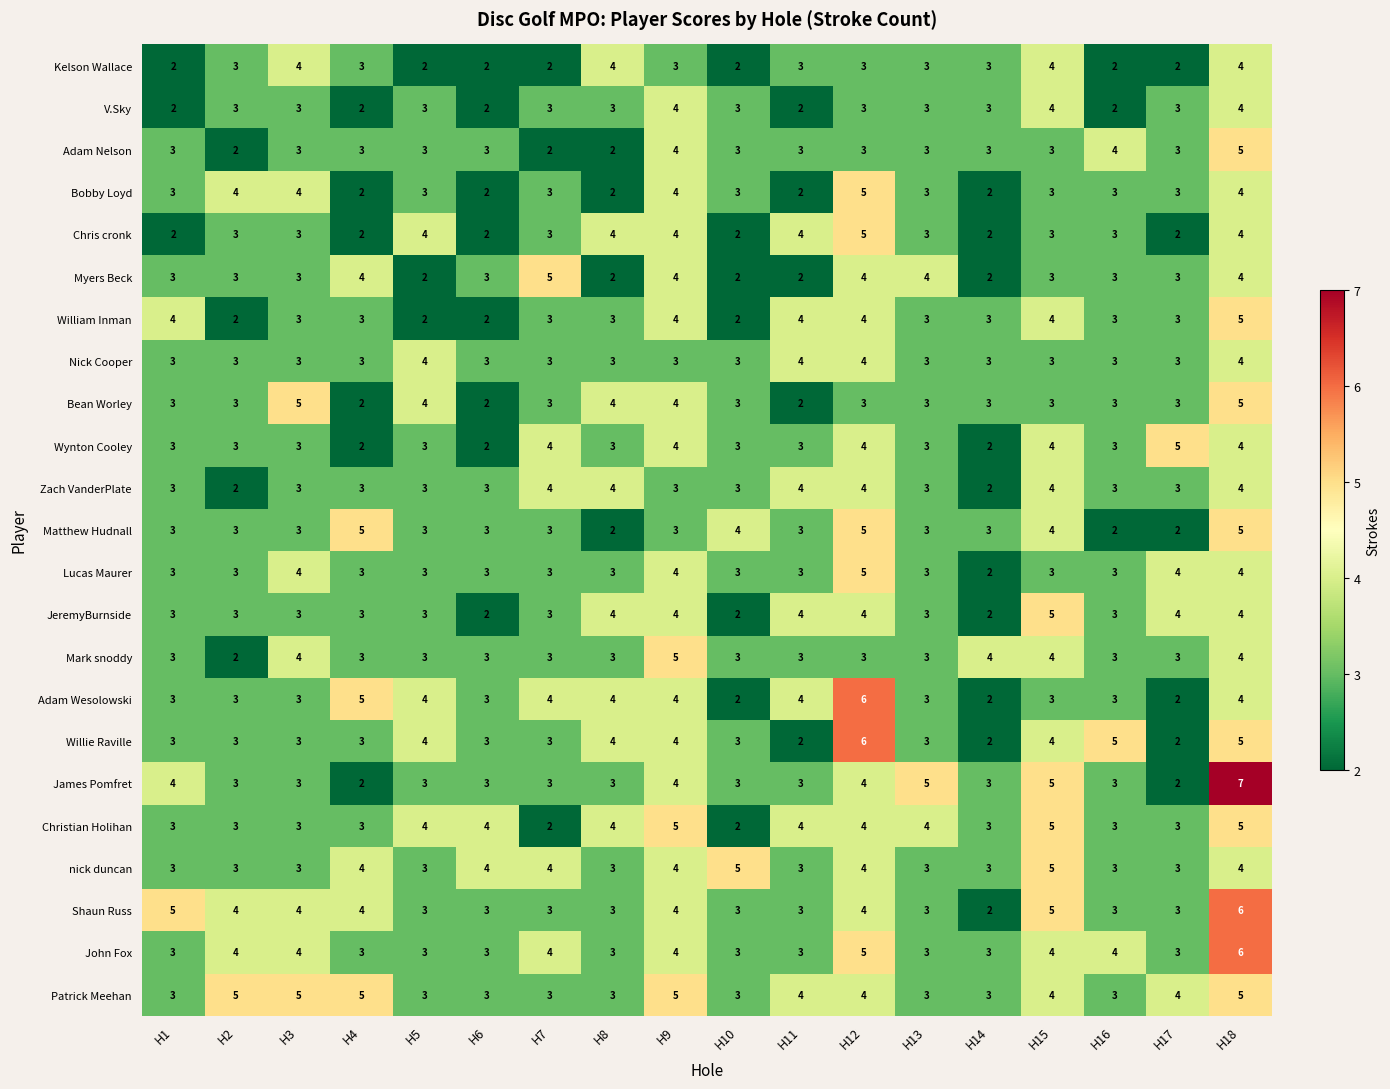

Is it true that V.Sky equals 5 at H17?

False